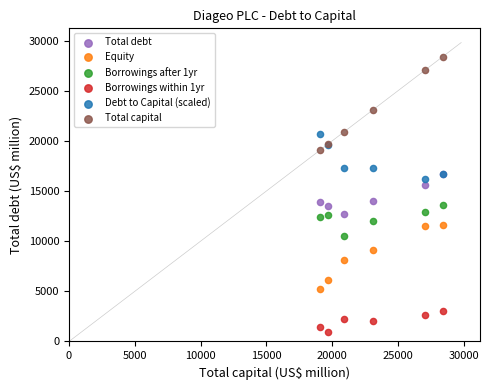

In the Debt to Capital (scaled) series, what Y value is closest to 18449?

17314.2